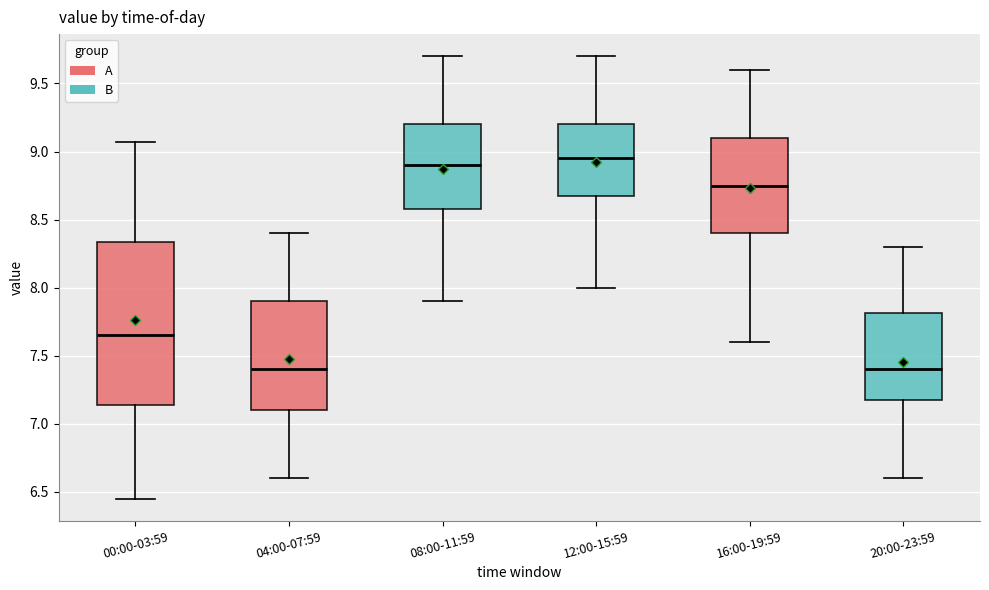

Comparing the boxes themselves (not the whiskers), which one is the tallest?

00:00-03:59